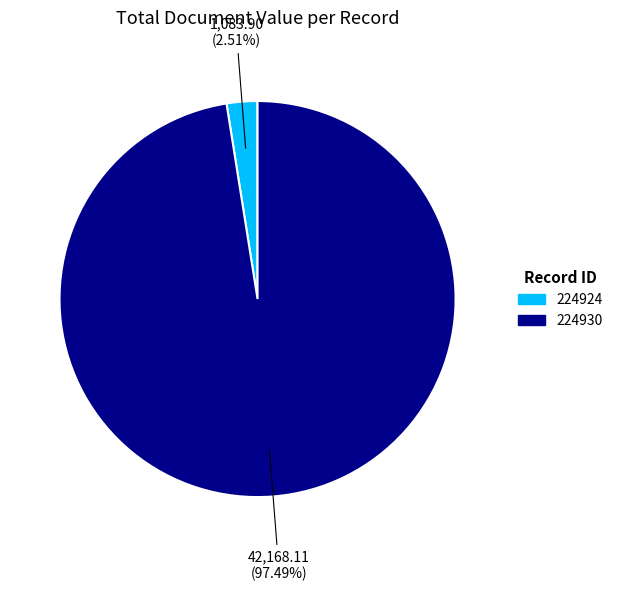

Is it true that 224924 is 3% of the pie?

True